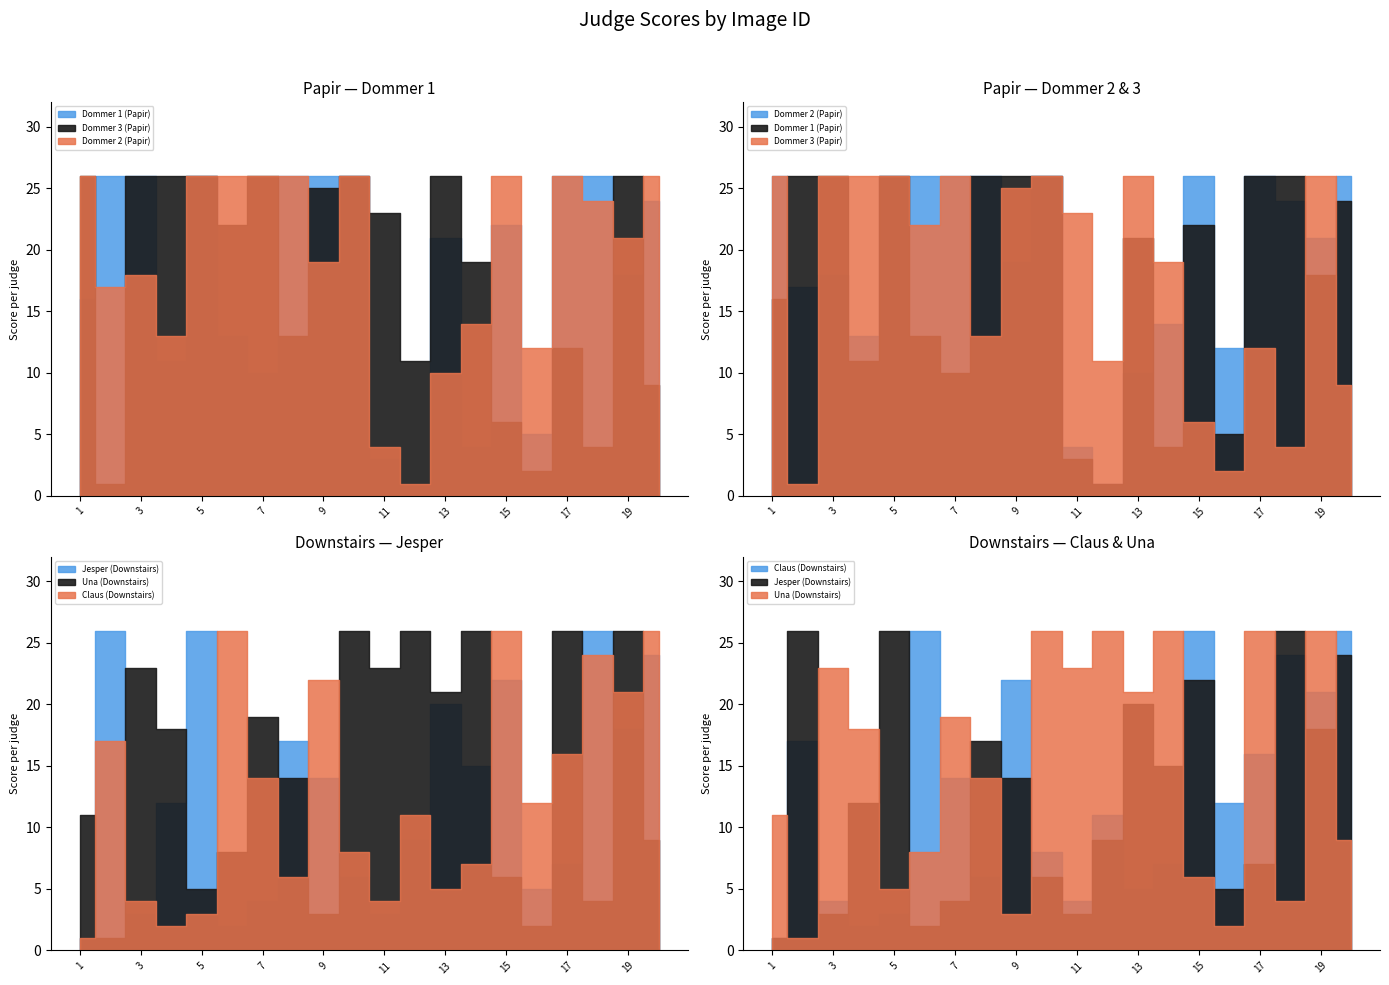

What is the difference between the highest and lowest values at 13?

21